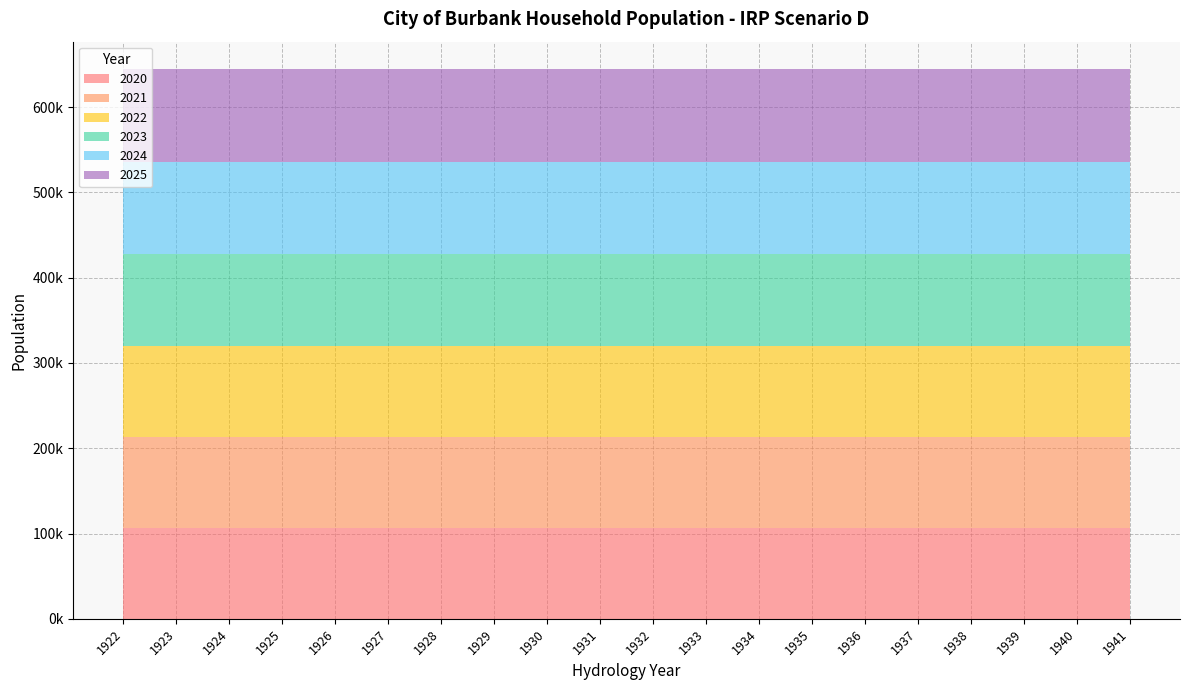

Reading left to right, transcribe all the data shown in this chart.

2020: 1922=106109.3	1923=106109.3	1924=106109.3	1925=106109.3	1926=106109.3	1927=106109.3	1928=106109.3	1929=106109.3	1930=106109.3	1931=106109.3	1932=106109.3	1933=106109.3	1934=106109.3	1935=106109.3	1936=106109.3	1937=106109.3	1938=106109.3	1939=106109.3	1940=106109.3	1941=106109.3
2021: 1922=106632.0	1923=106632.0	1924=106632.0	1925=106632.0	1926=106632.0	1927=106632.0	1928=106632.0	1929=106632.0	1930=106632.0	1931=106632.0	1932=106632.0	1933=106632.0	1934=106632.0	1935=106632.0	1936=106632.0	1937=106632.0	1938=106632.0	1939=106632.0	1940=106632.0	1941=106632.0
2022: 1922=107149.5	1923=107149.5	1924=107149.5	1925=107149.5	1926=107149.5	1927=107149.5	1928=107149.5	1929=107149.5	1930=107149.5	1931=107149.5	1932=107149.5	1933=107149.5	1934=107149.5	1935=107149.5	1936=107149.5	1937=107149.5	1938=107149.5	1939=107149.5	1940=107149.5	1941=107149.5
2023: 1922=107661.7	1923=107661.7	1924=107661.7	1925=107661.7	1926=107661.7	1927=107661.7	1928=107661.7	1929=107661.7	1930=107661.7	1931=107661.7	1932=107661.7	1933=107661.7	1934=107661.7	1935=107661.7	1936=107661.7	1937=107661.7	1938=107661.7	1939=107661.7	1940=107661.7	1941=107661.7
2024: 1922=108168.5	1923=108168.5	1924=108168.5	1925=108168.5	1926=108168.5	1927=108168.5	1928=108168.5	1929=108168.5	1930=108168.5	1931=108168.5	1932=108168.5	1933=108168.5	1934=108168.5	1935=108168.5	1936=108168.5	1937=108168.5	1938=108168.5	1939=108168.5	1940=108168.5	1941=108168.5
2025: 1922=108671.7	1923=108671.7	1924=108671.7	1925=108671.7	1926=108671.7	1927=108671.7	1928=108671.7	1929=108671.7	1930=108671.7	1931=108671.7	1932=108671.7	1933=108671.7	1934=108671.7	1935=108671.7	1936=108671.7	1937=108671.7	1938=108671.7	1939=108671.7	1940=108671.7	1941=108671.7